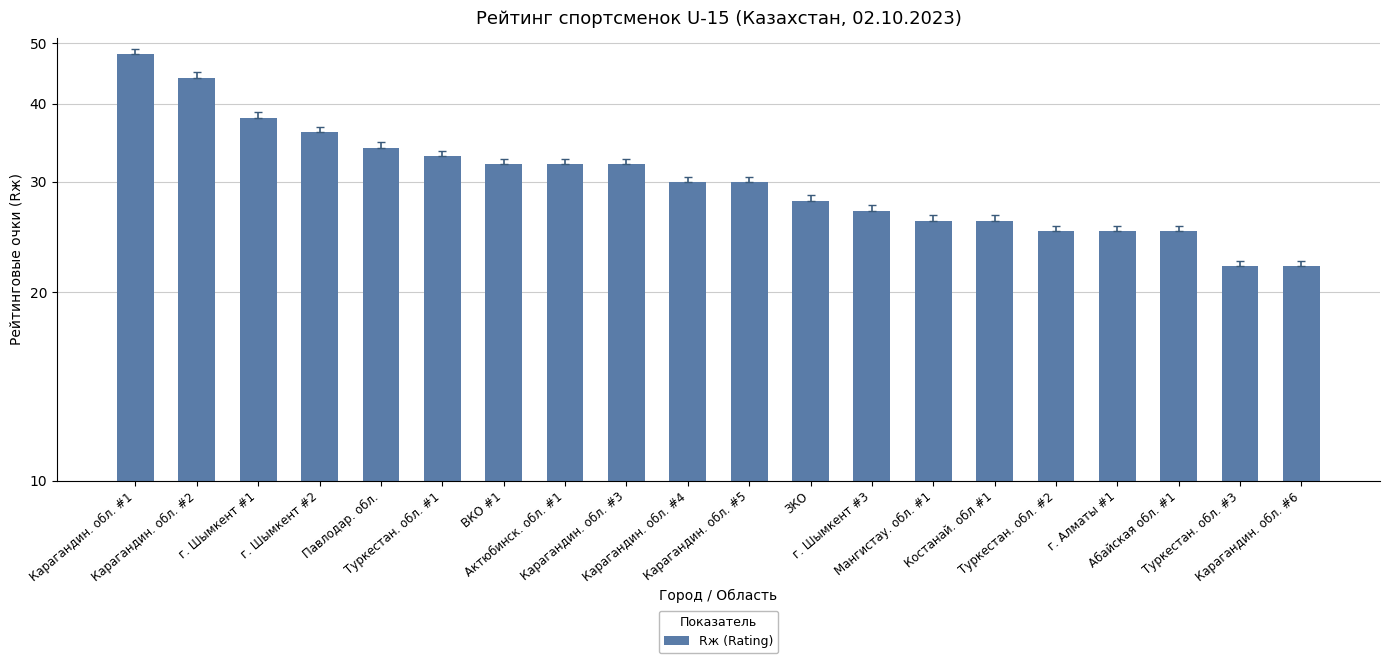

Approximately how many times larger is the value at г. Шымкент #3 compared to Карагандин. обл. #6?

1.2